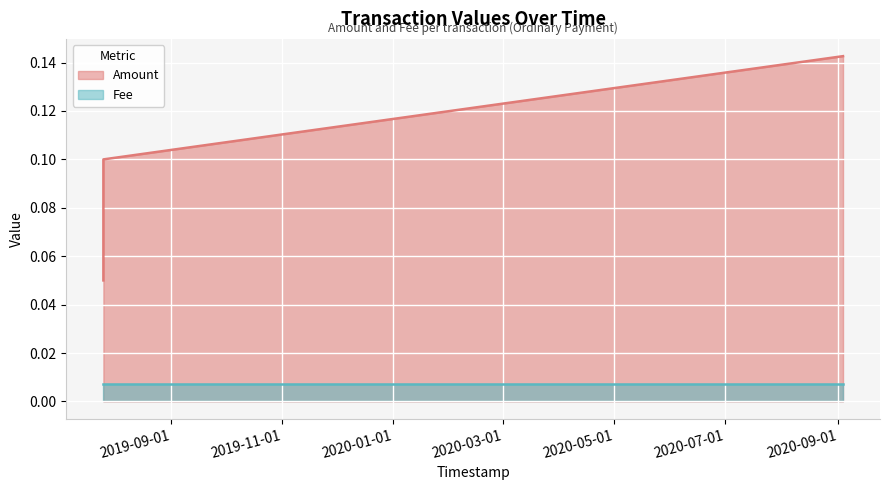

How many values are between 0 and 1?

3